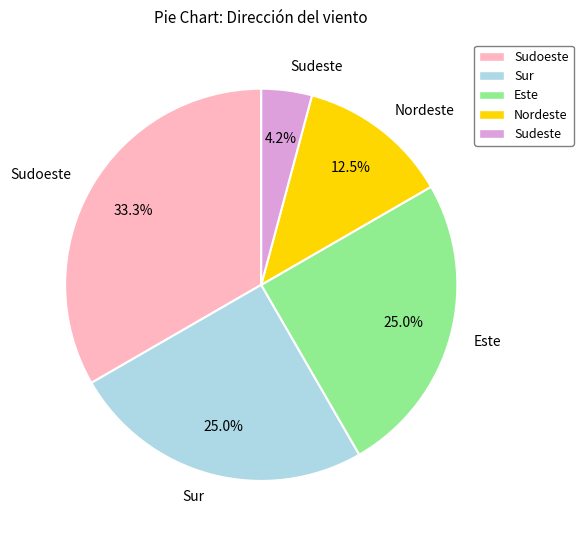

Combined, what portion of the pie is Este and Nordeste?

37.5%